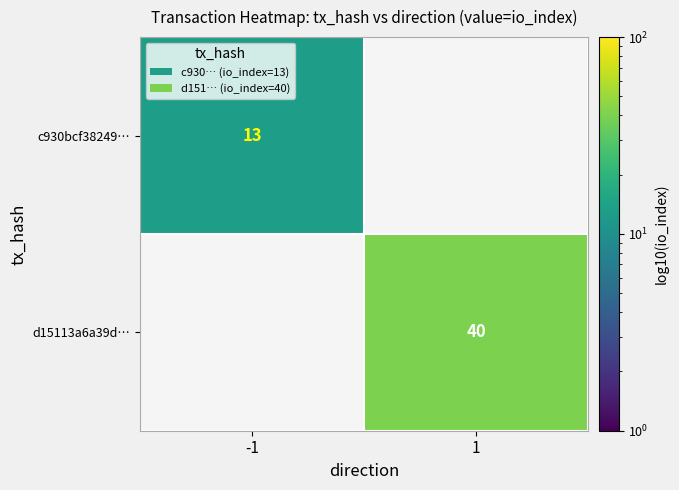

The value of c930bcf38249… at -1 is 8. True or false?

False